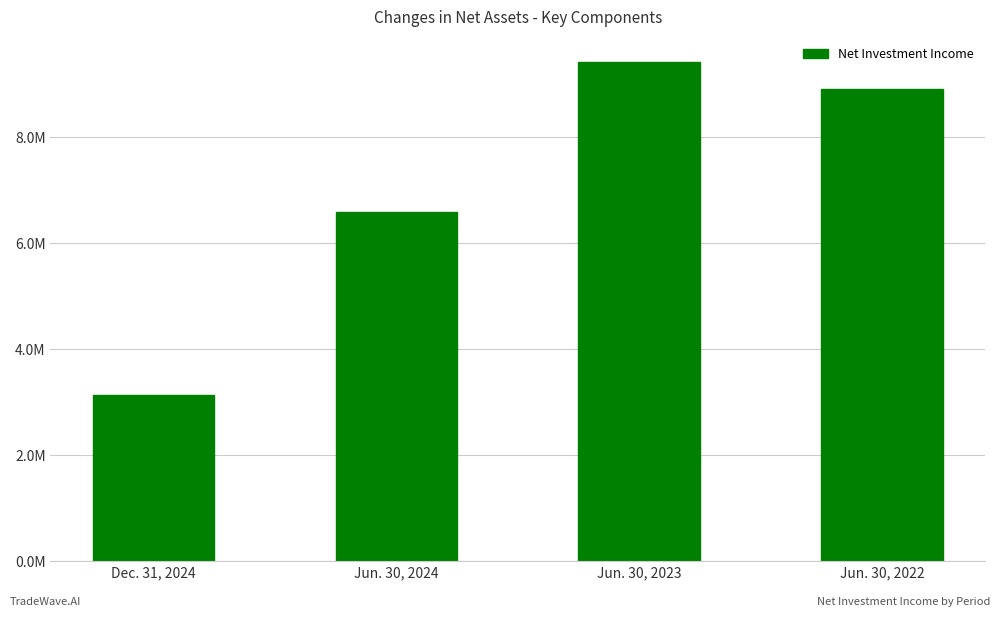

What is the ratio of the value at Jun. 30, 2022 to the value at Dec. 31, 2024?

2.8